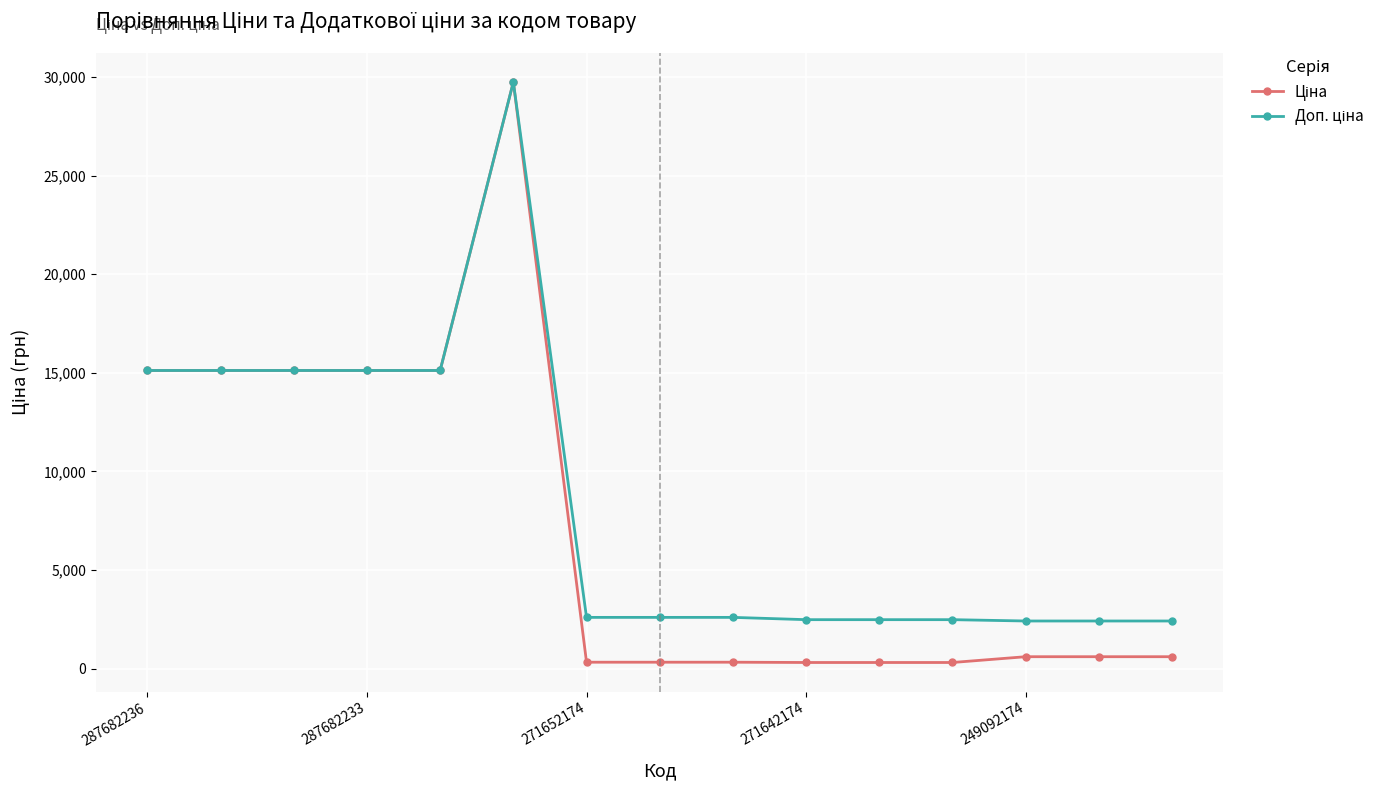

True or false: Доп. ціна has more than 1 interior local peaks.

False